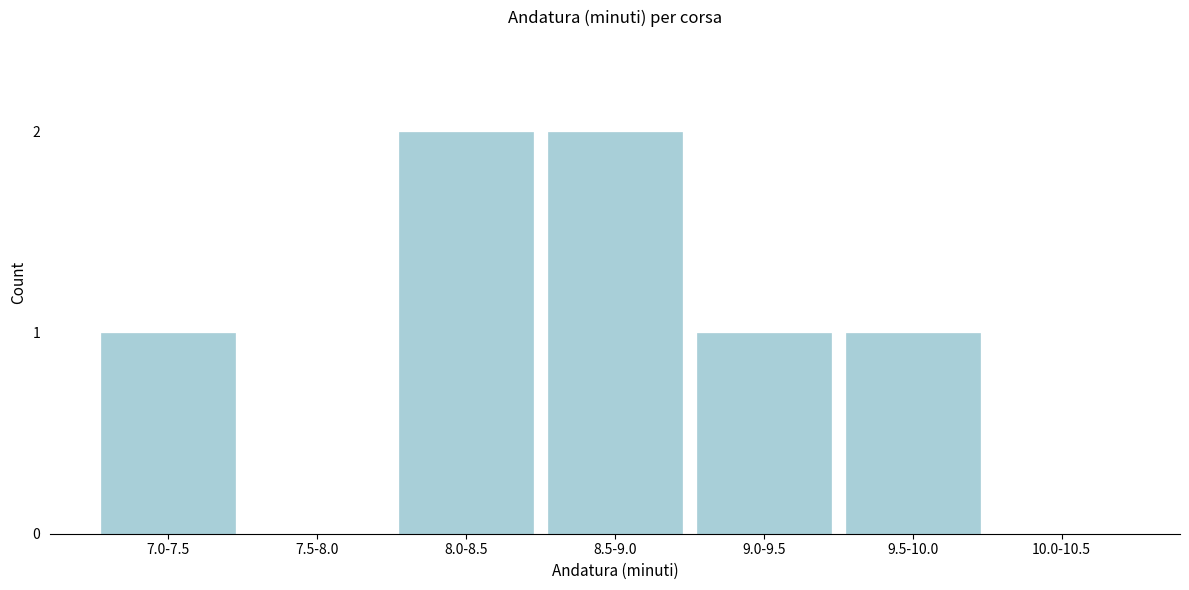

Reading left to right, transcribe all the data shown in this chart.

7.0-7.5=1	7.5-8.0=0	8.0-8.5=2	8.5-9.0=2	9.0-9.5=1	9.5-10.0=1	10.0-10.5=0